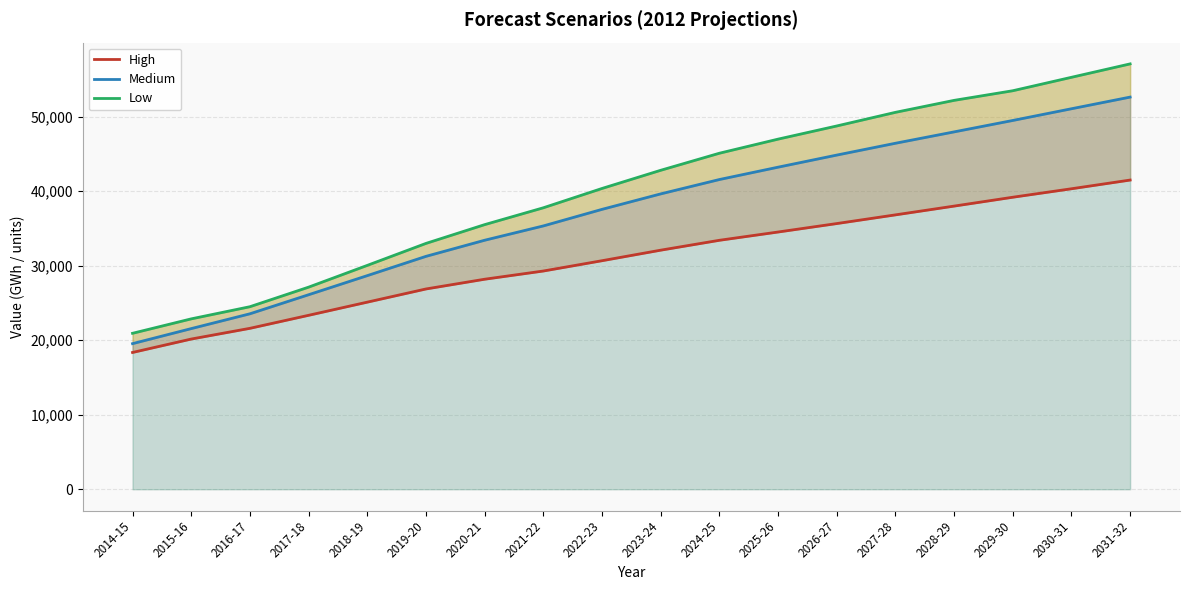

Rank the categories by High value from highest to lowest.

2031-32, 2030-31, 2029-30, 2028-29, 2027-28, 2026-27, 2025-26, 2024-25, 2023-24, 2022-23, 2021-22, 2020-21, 2019-20, 2018-19, 2017-18, 2016-17, 2015-16, 2014-15